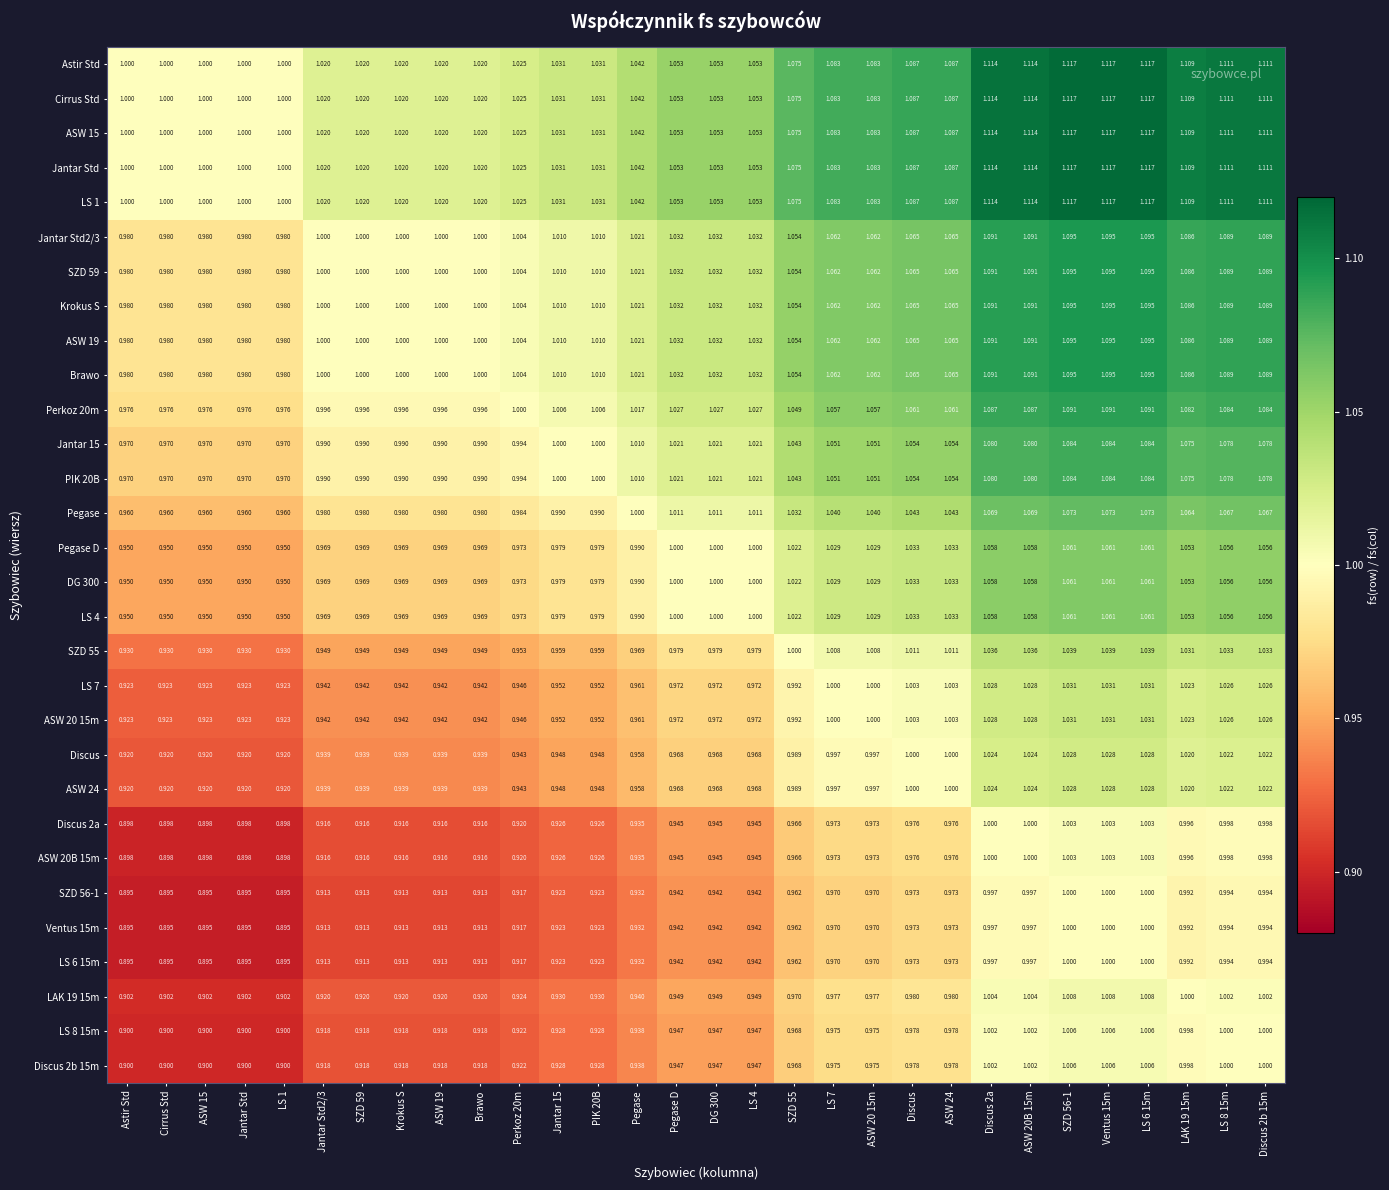

Which series has the largest total across all categories?

Astir Std